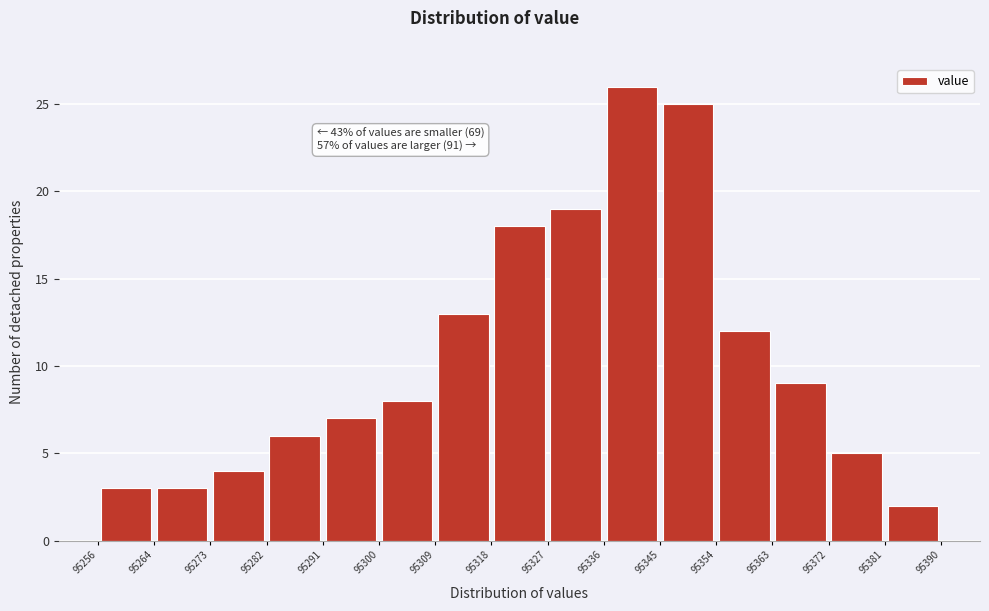

Over which range of the x-axis is the bar tallest?

95336 to 95345